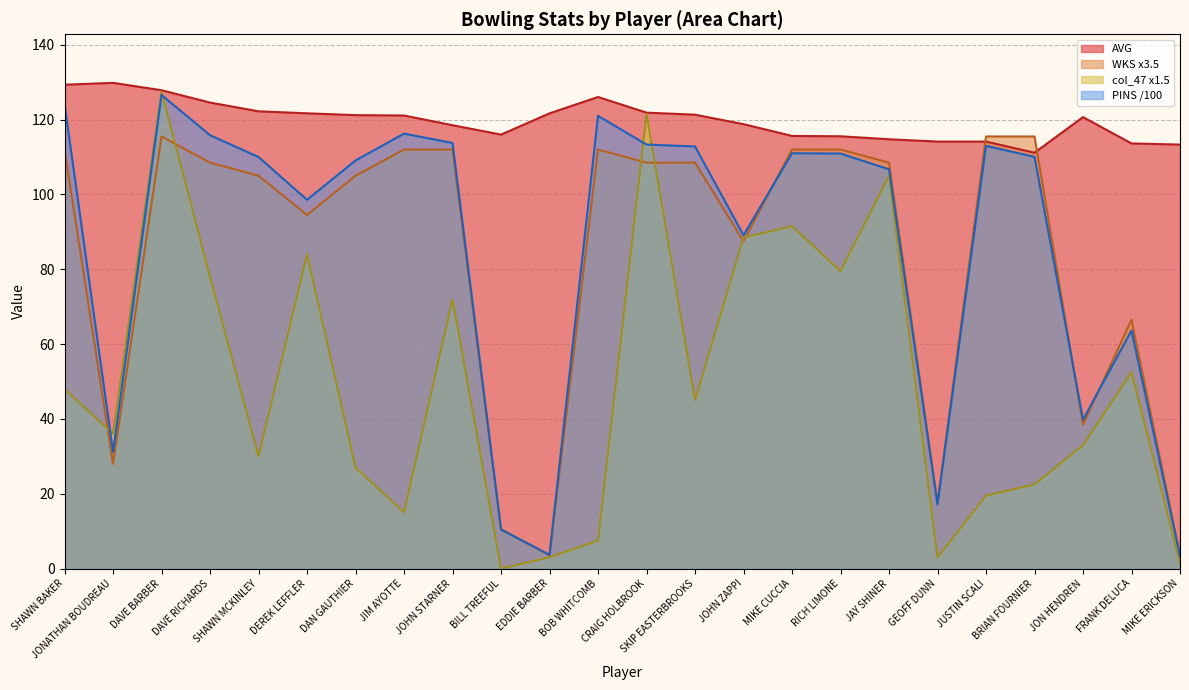

What is the average value?

83.9